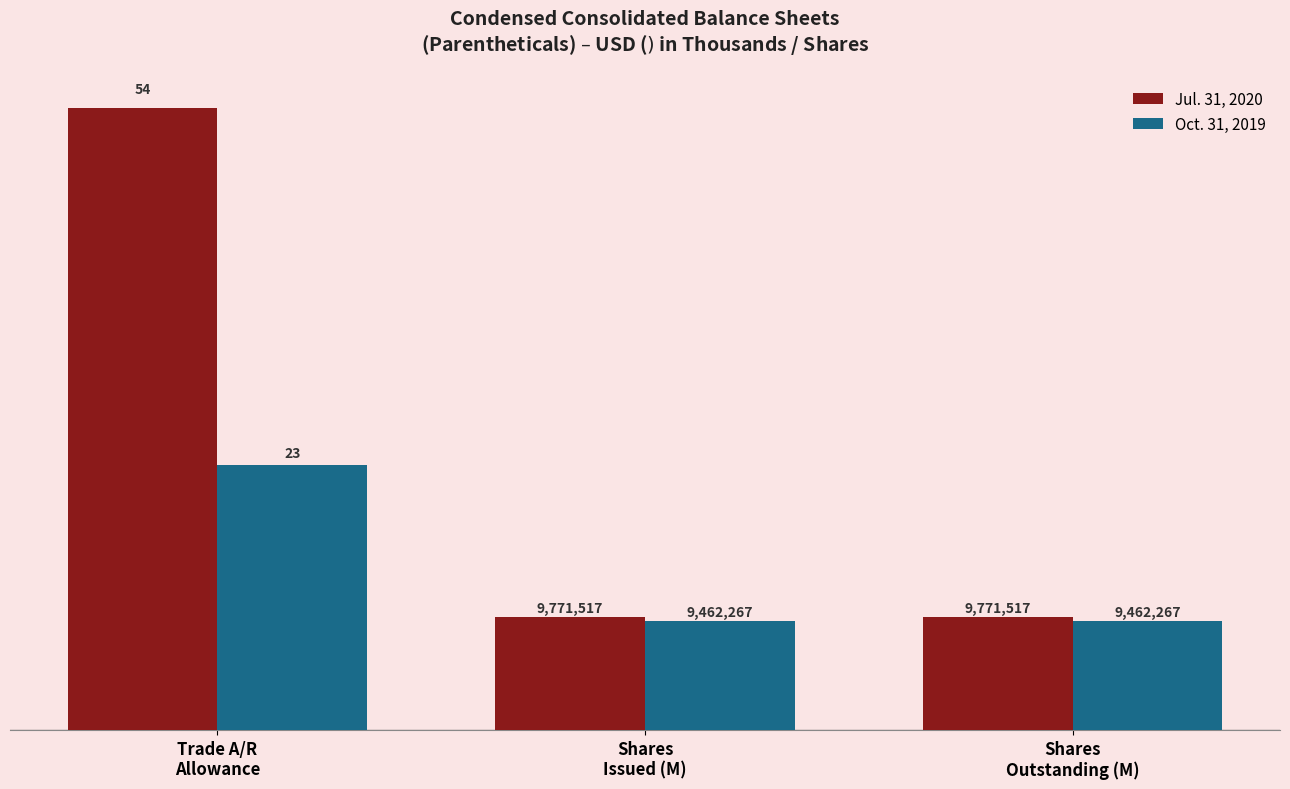

Between Shares
Outstanding (M) and Trade A/R
Allowance, which is larger?

Trade A/R
Allowance